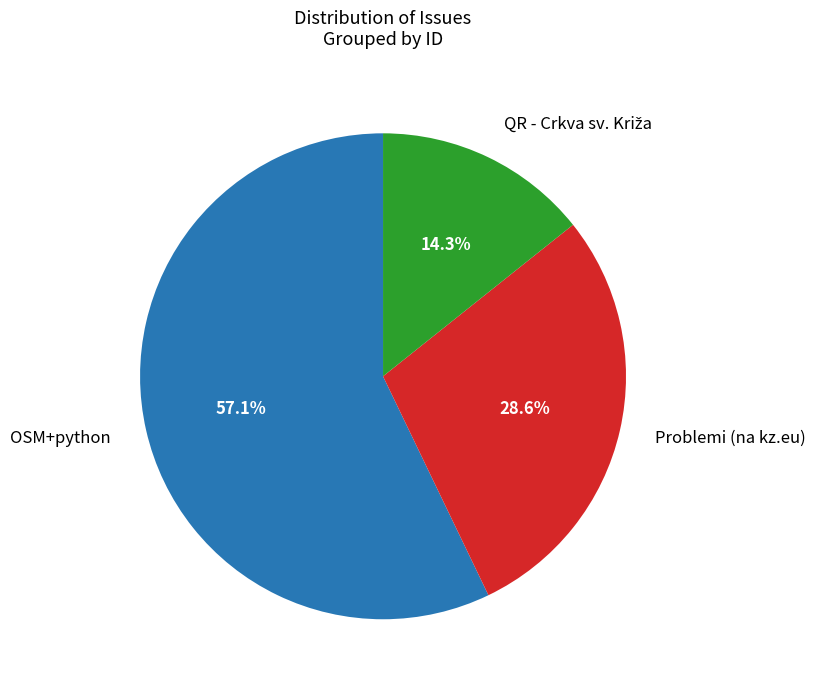

To the nearest percent, what is the average slice percentage?

33%